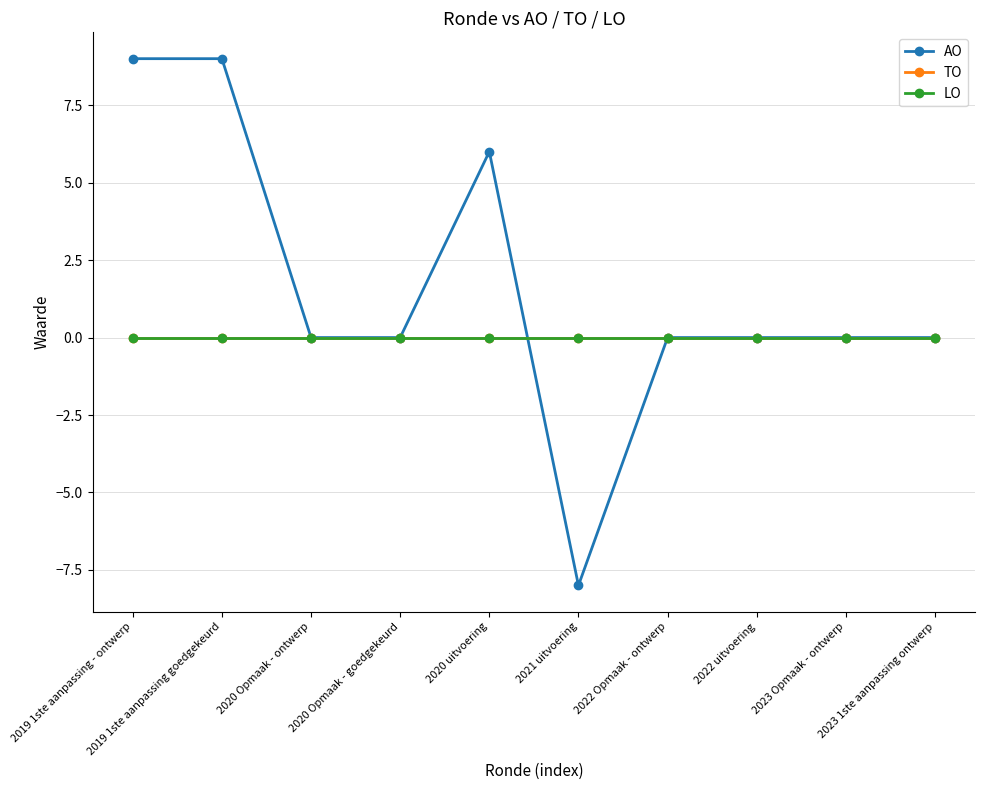

Between 2019 1ste aanpassing goedgekeurd and 2020 Opmaak - ontwerp, which is larger?

2019 1ste aanpassing goedgekeurd